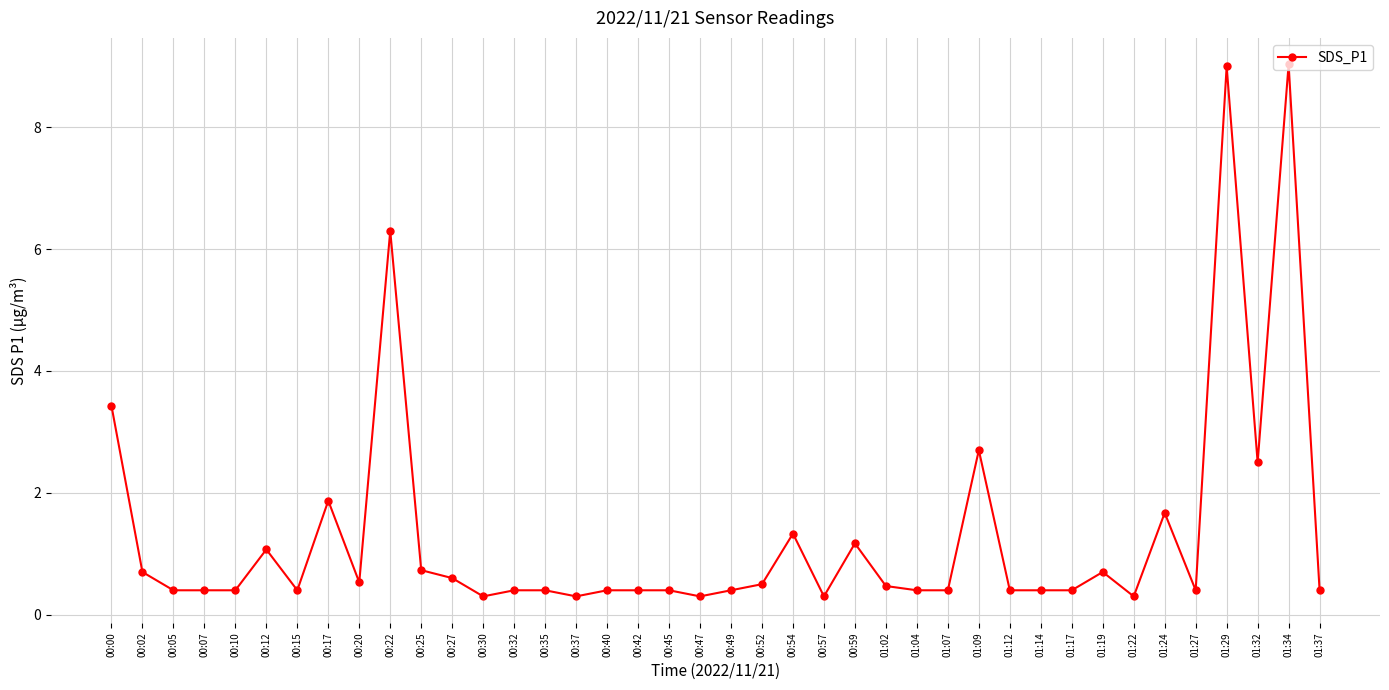

True or false: the data has more than 2 interior local peaks.

True